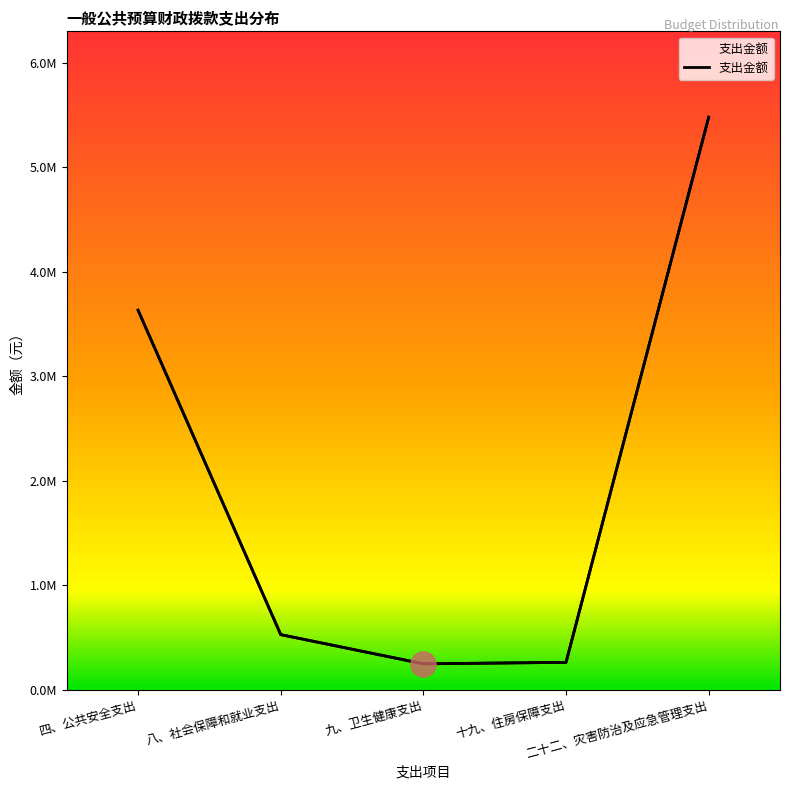

Approximately how many times larger is the value at 八、社会保障和就业支出 compared to 四、公共安全支出?

0.1